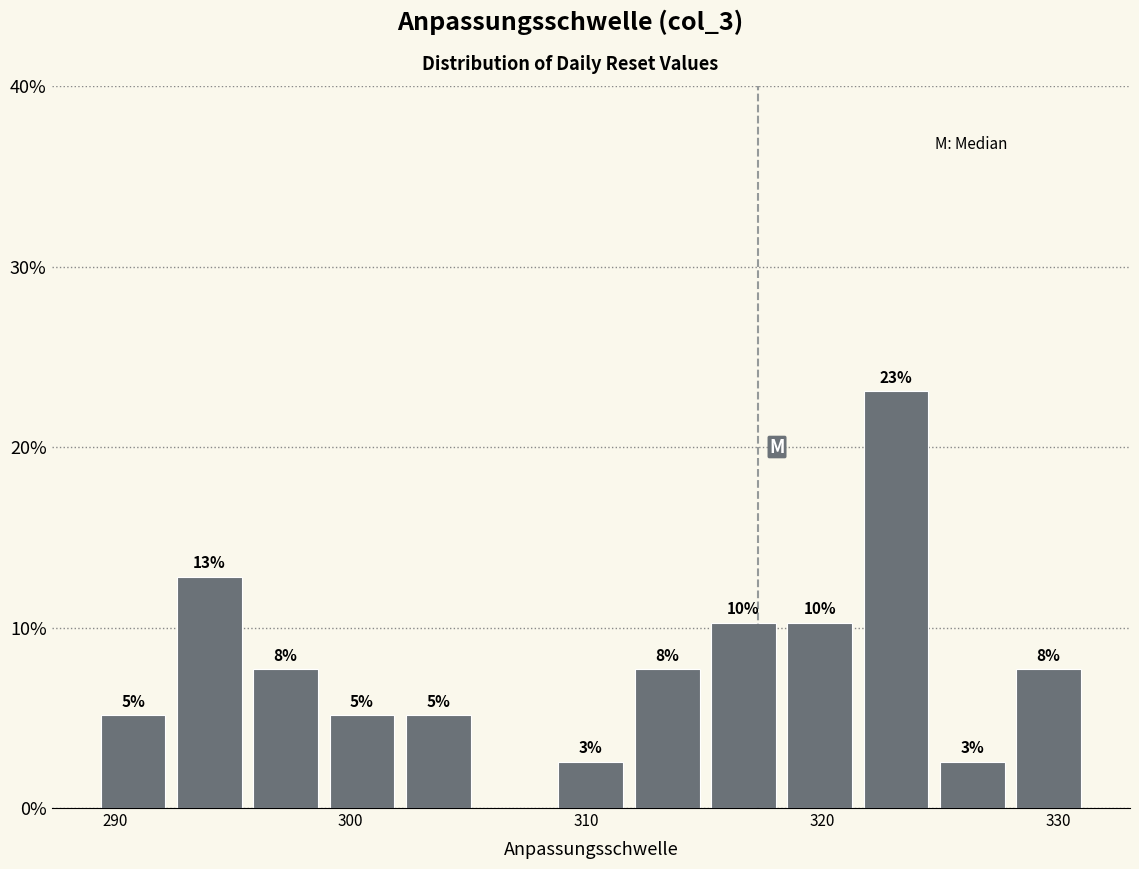

Around what value on the x-axis is the tallest bar? Give the approximate position of its centre, as read against the axis.

323